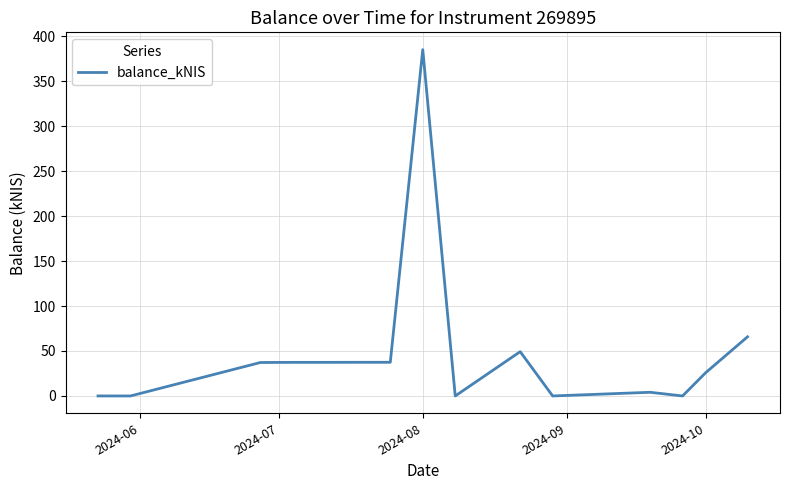

What is the difference between the maximum and minimum values?

385.1